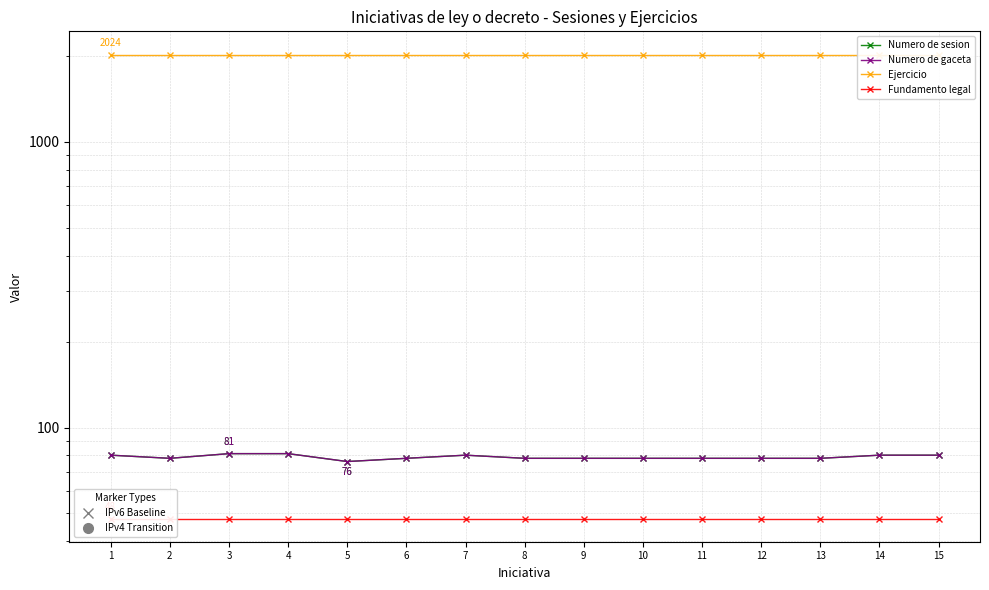

How many Numero de gaceta values are between 78 and 80?

12